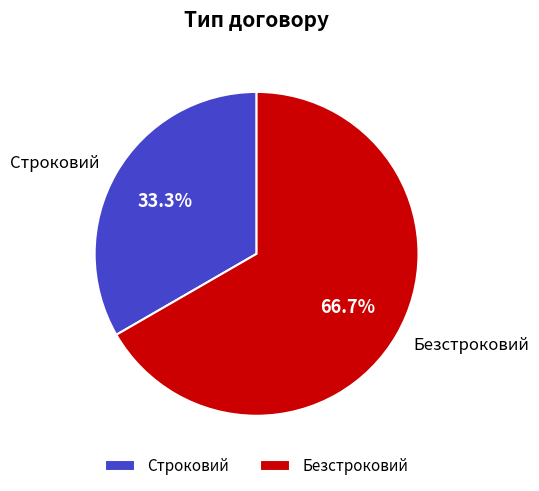

To the nearest percent, what is the combined percentage of Безстроковий and Строковий?

100%